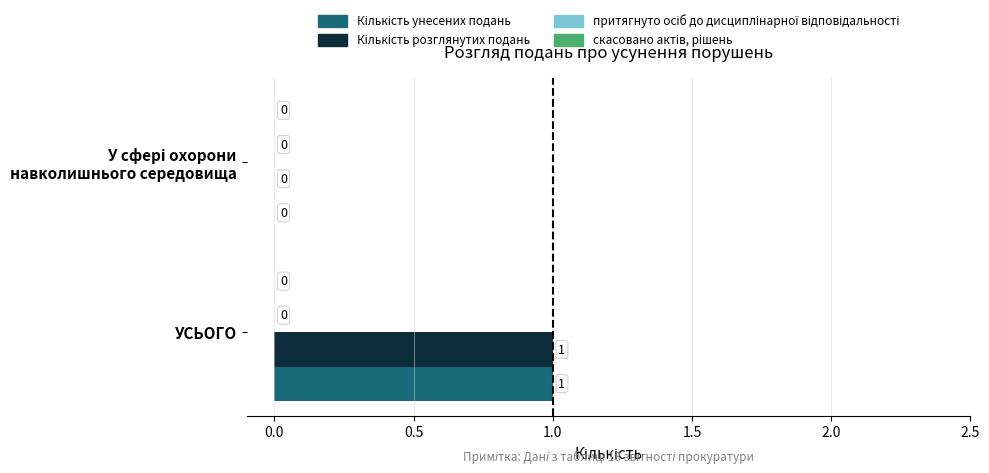

At which category is the sum across all series the highest?

УСЬОГО